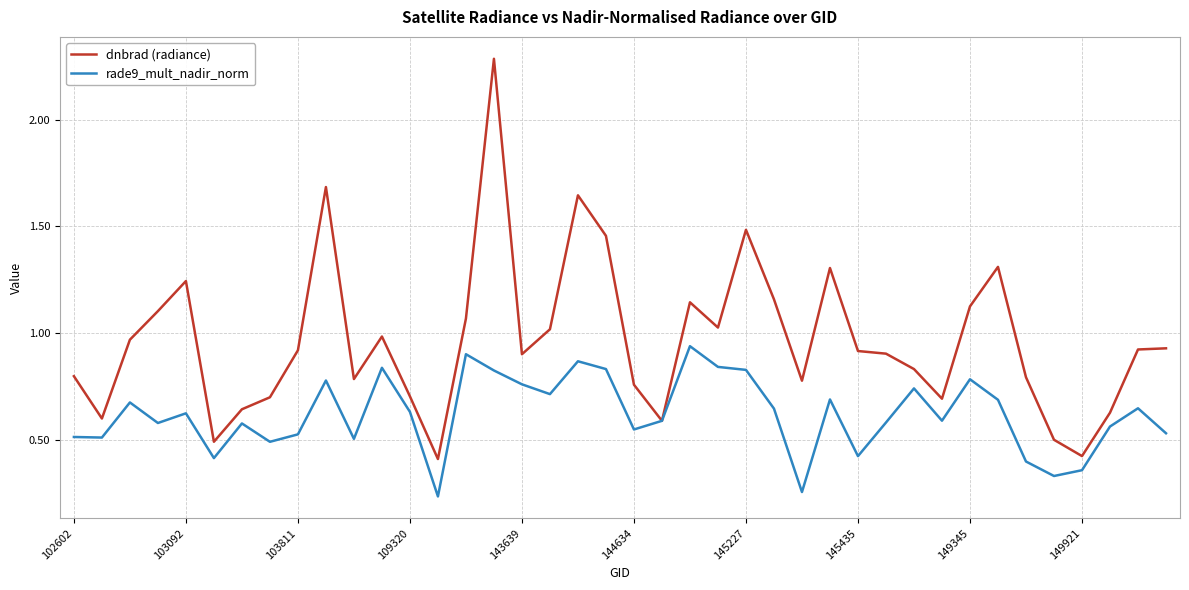

Which series has the widest spread of values?

dnbrad (radiance)